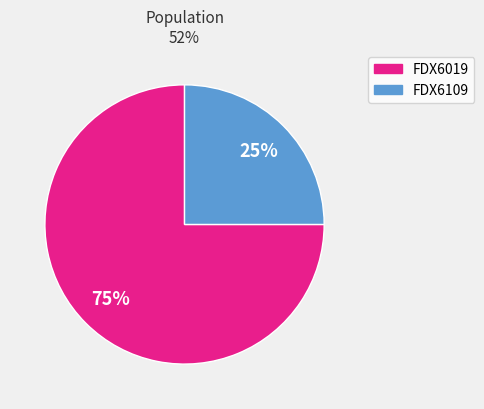

The FDX6109 slice represents 25% of the pie. True or false?

True